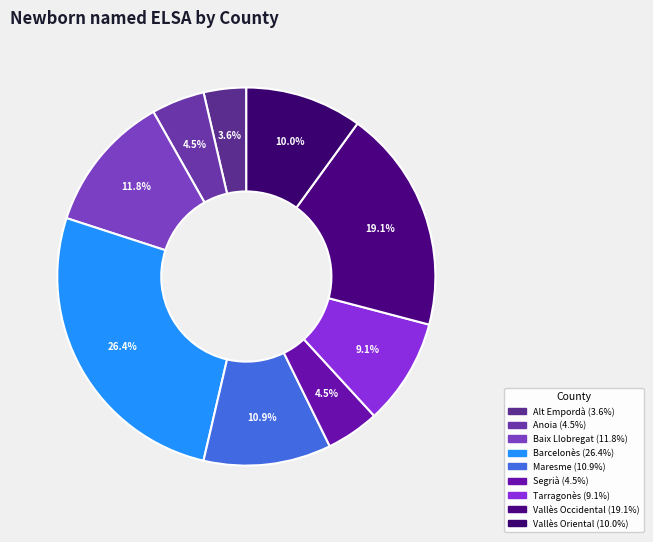

What is the change in value from Alt Empordà to Tarragonès?

+6